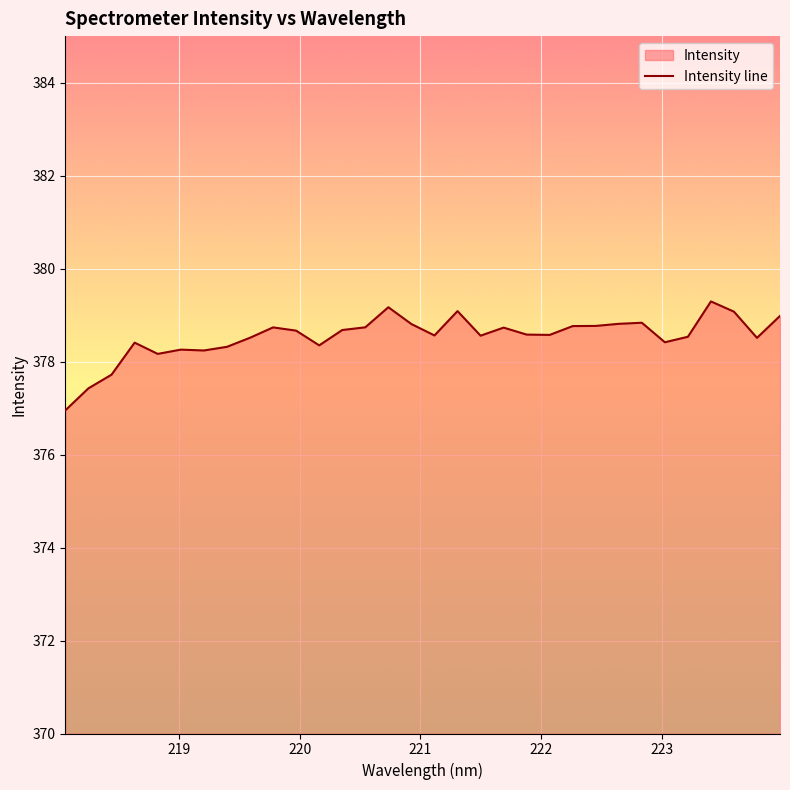

What is the maximum value shown in the chart?

379.3